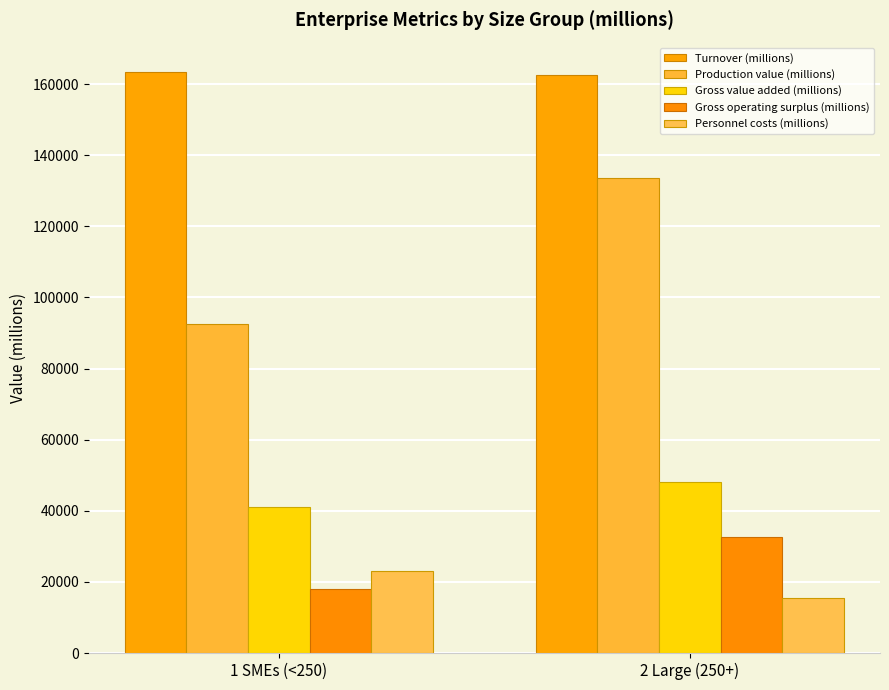

Which series has the widest spread of values?

Production value (millions)